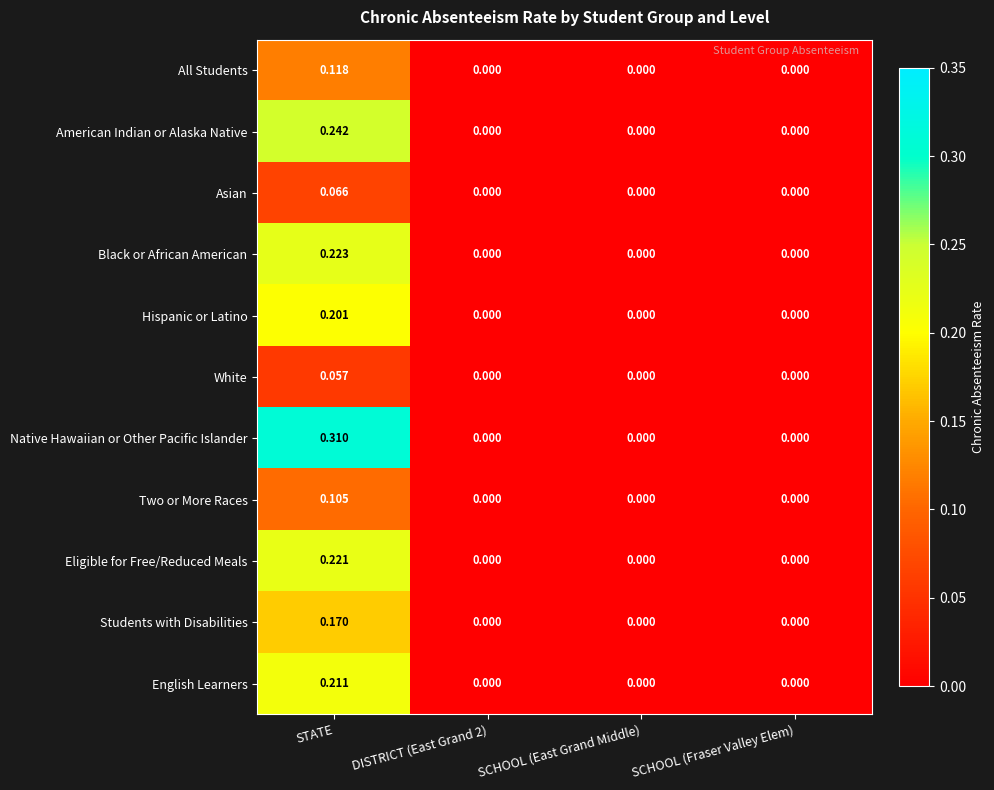

Rank the series by their maximum value, from highest to lowest.

Native Hawaiian or Other Pacific Islander, American Indian or Alaska Native, Black or African American, Eligible for Free/Reduced Meals, English Learners, Hispanic or Latino, Students with Disabilities, All Students, Two or More Races, Asian, White